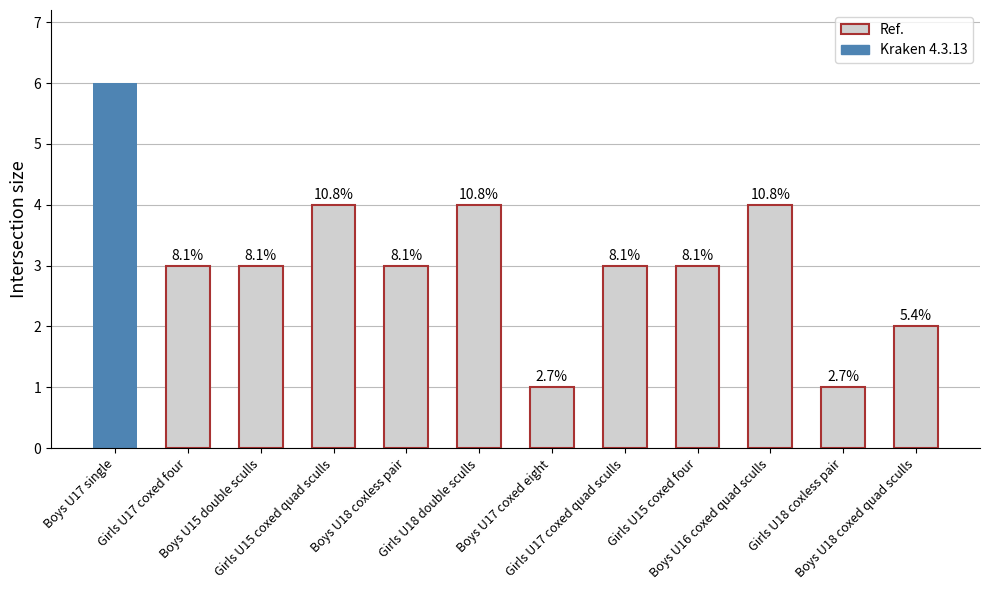

How many bars are there in total?

12